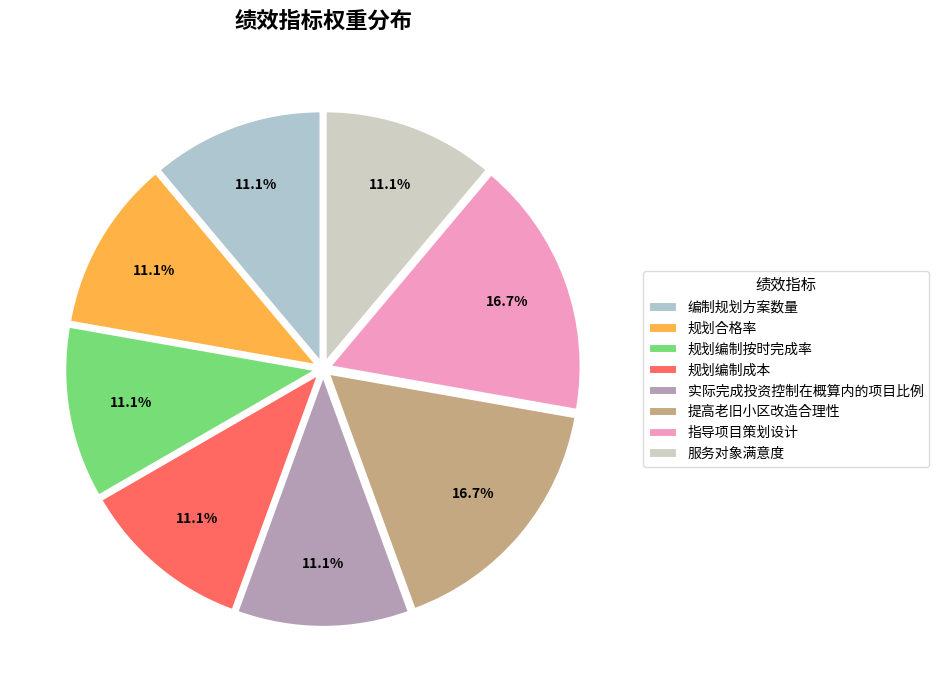

To the nearest percent, what is the average slice percentage?

12%